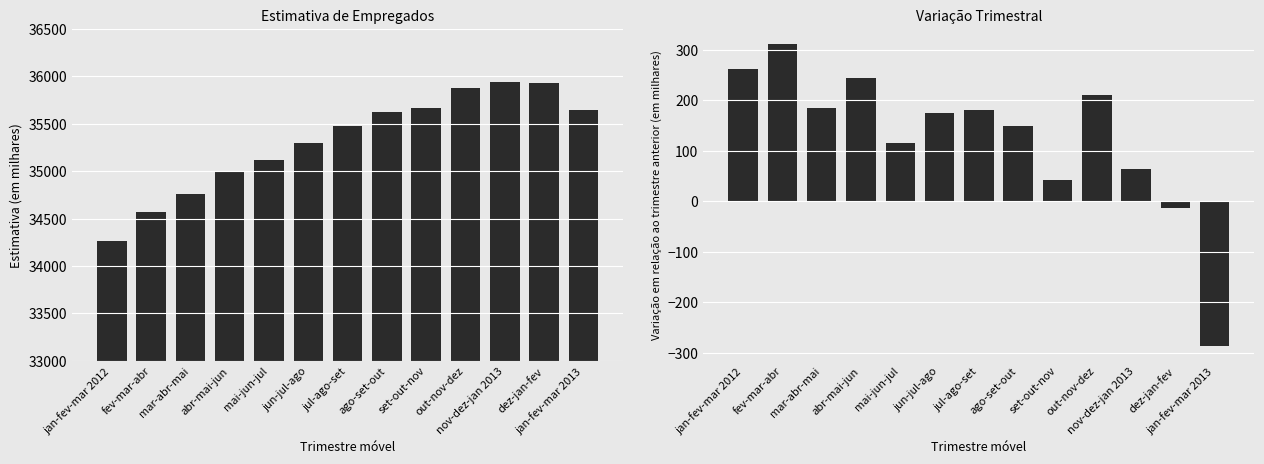

What are all the series names shown in the legend?

Estimativa (em milhares), Variação trimestral (em milhares)